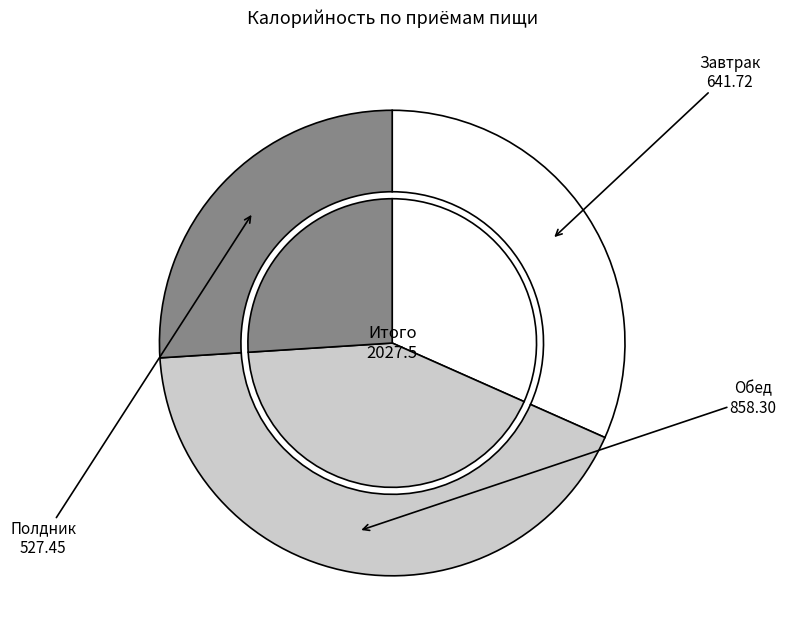

What percentage is the Полдник slice, to the nearest percent?

26%